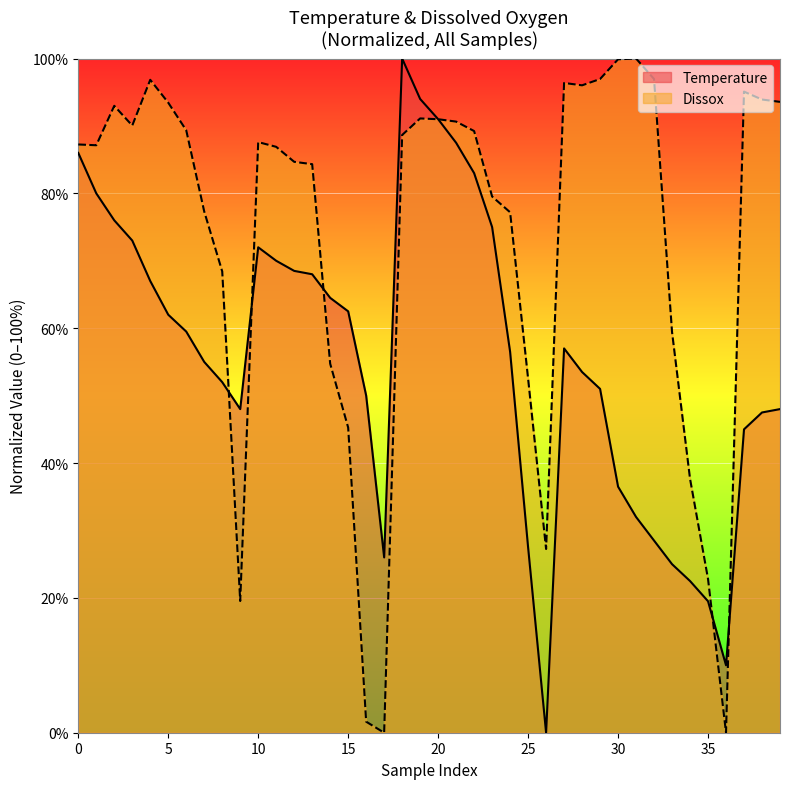

Which series changed the most between 16 and 29?

Dissox